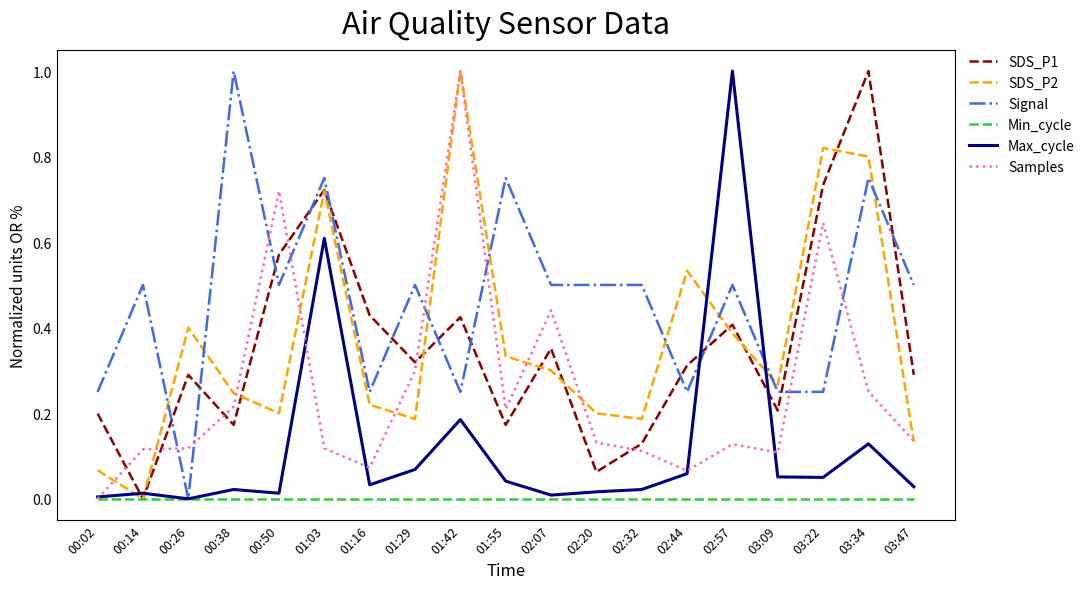

What position from the left is 02:57?

15